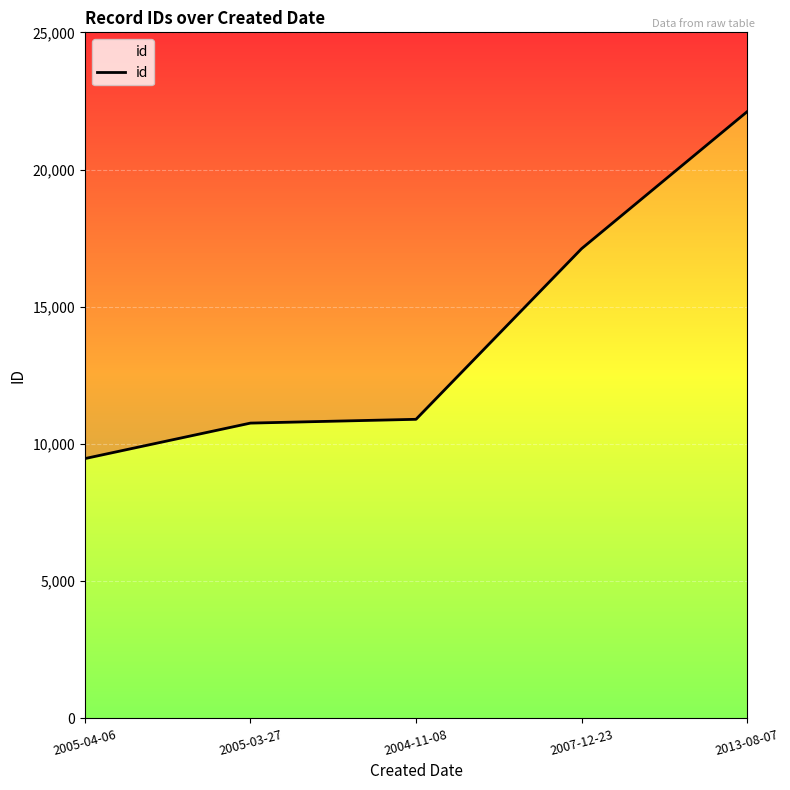

What is the minimum value shown in the chart?

9468